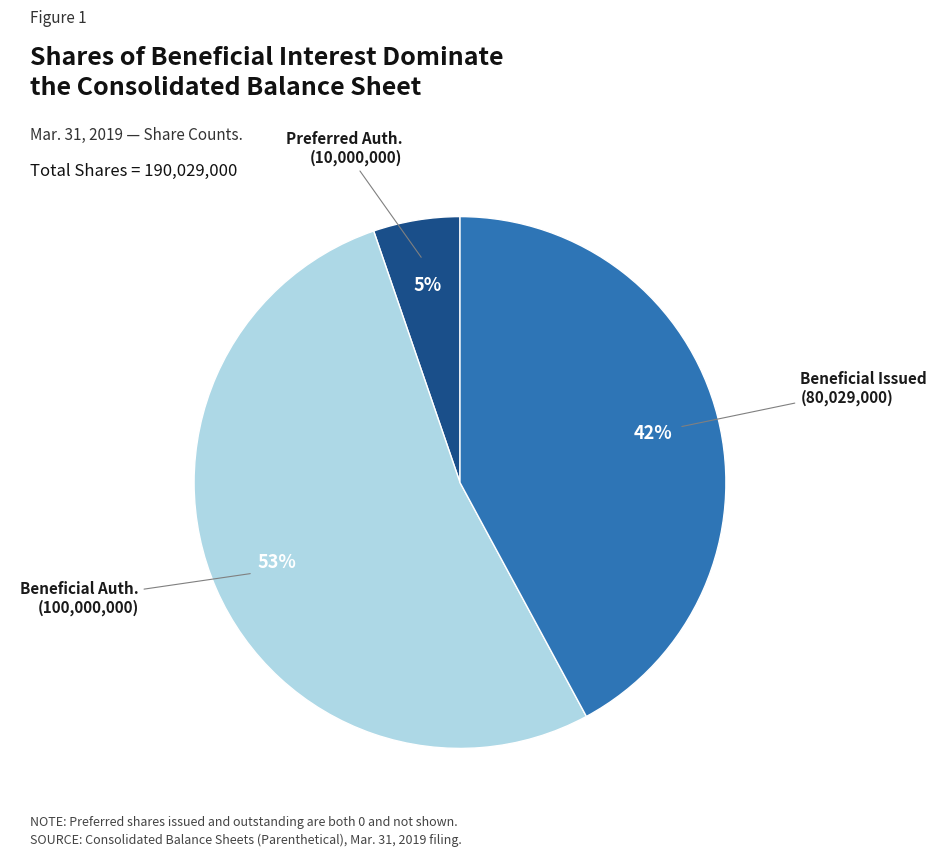

To the nearest percent, what is the average slice percentage?

33%